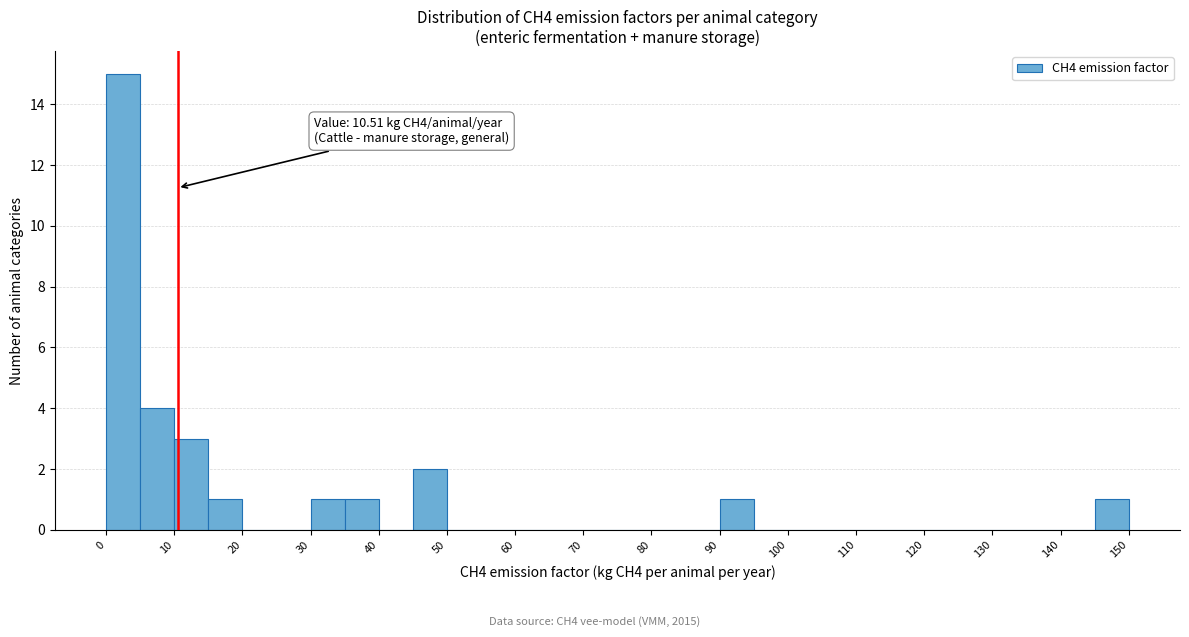

Which range on the x-axis has the tallest bar?

0 to 5